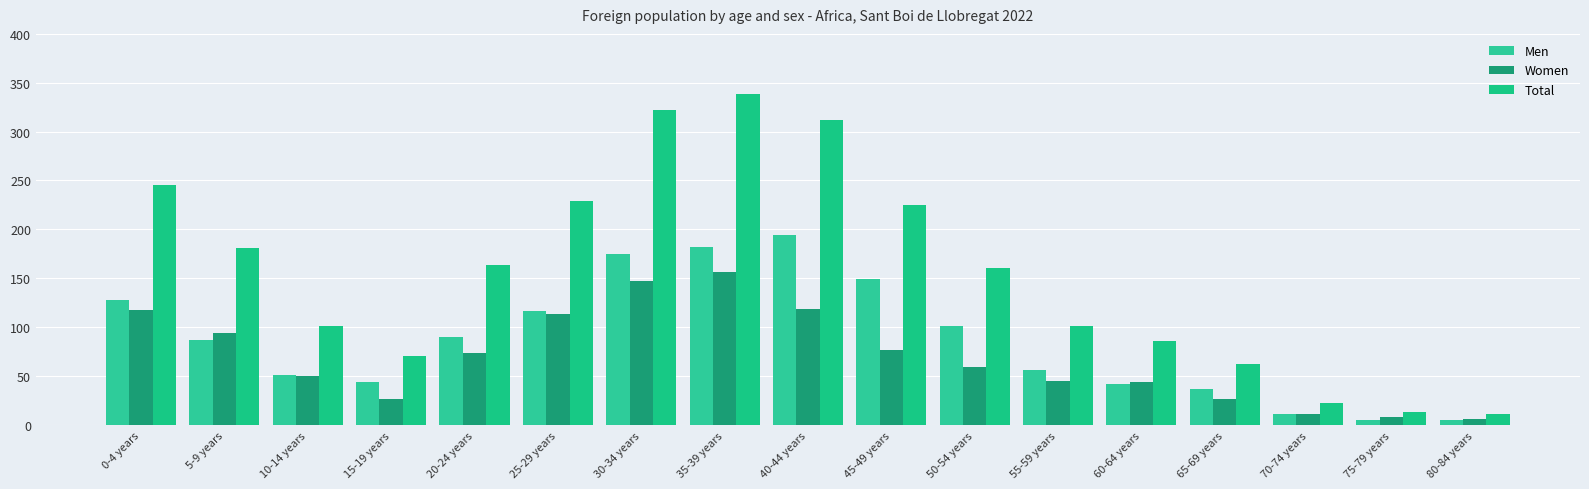

How many bars are there in each group?

3